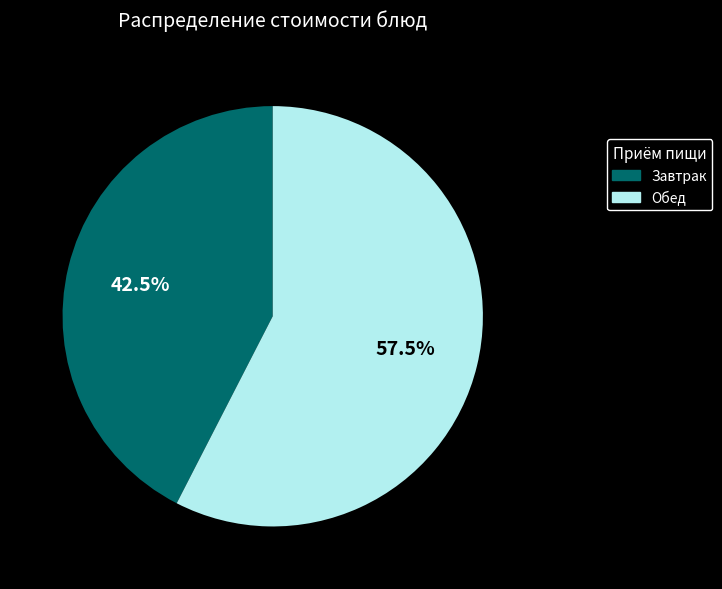

Does any single category account for the majority?

Yes